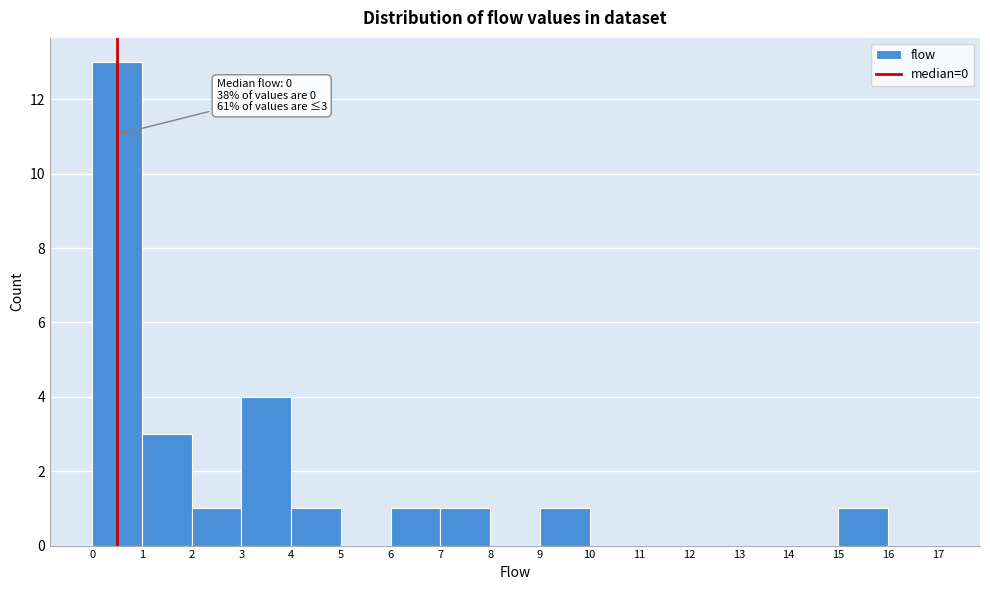

Which range on the x-axis has the tallest bar?

0 to 1